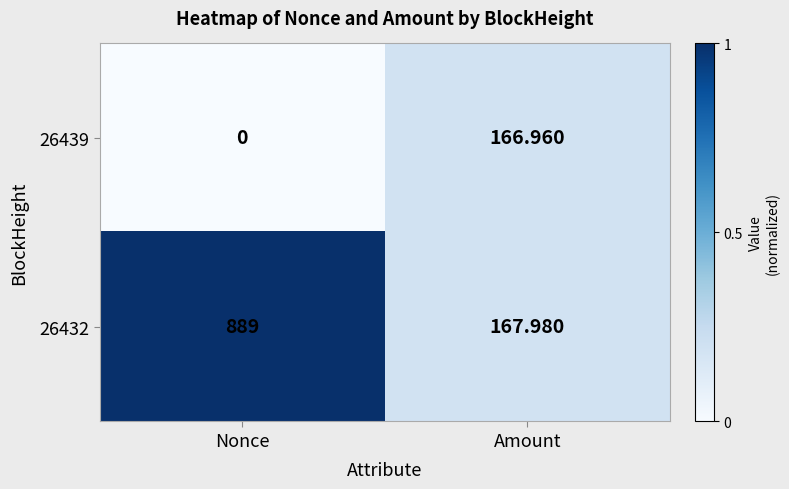

At which category is the sum across all series the highest?

Nonce